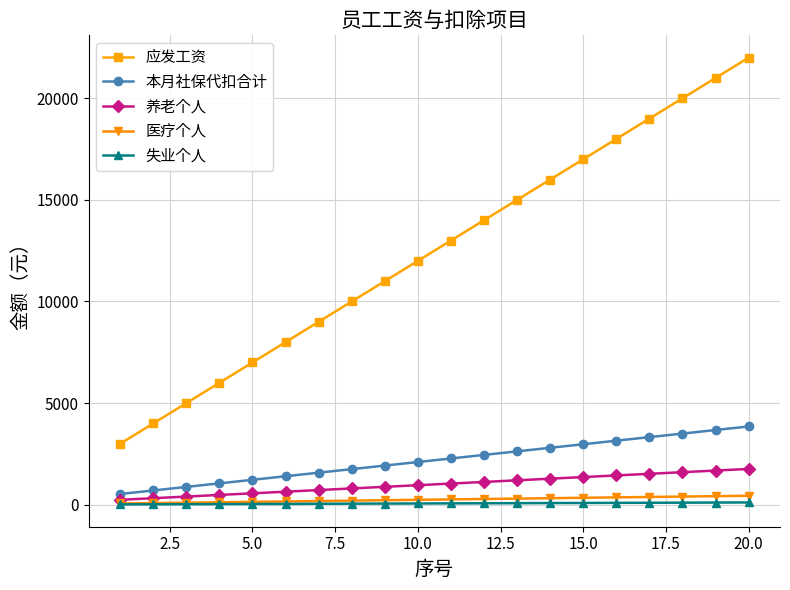

At how many categories does at least one series exceed 16318?

6